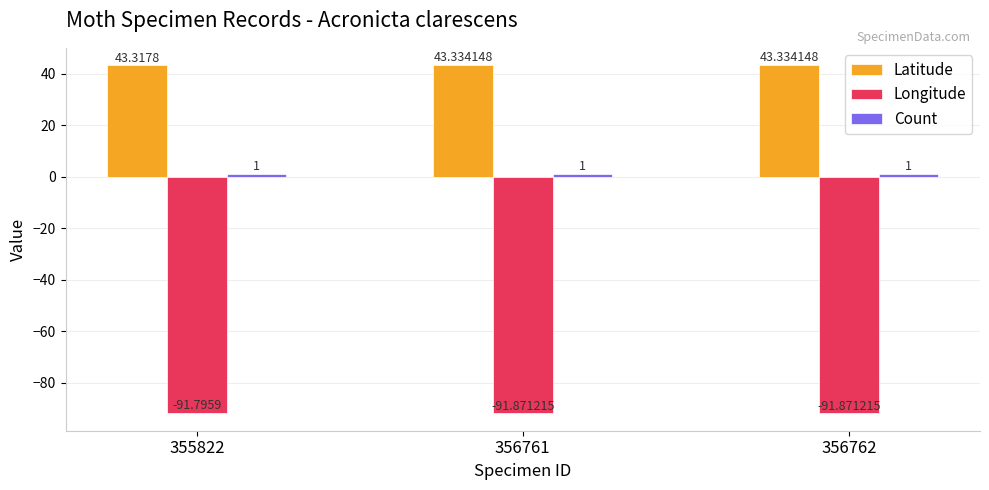

What is the sum of all Longitude values?

-275.5